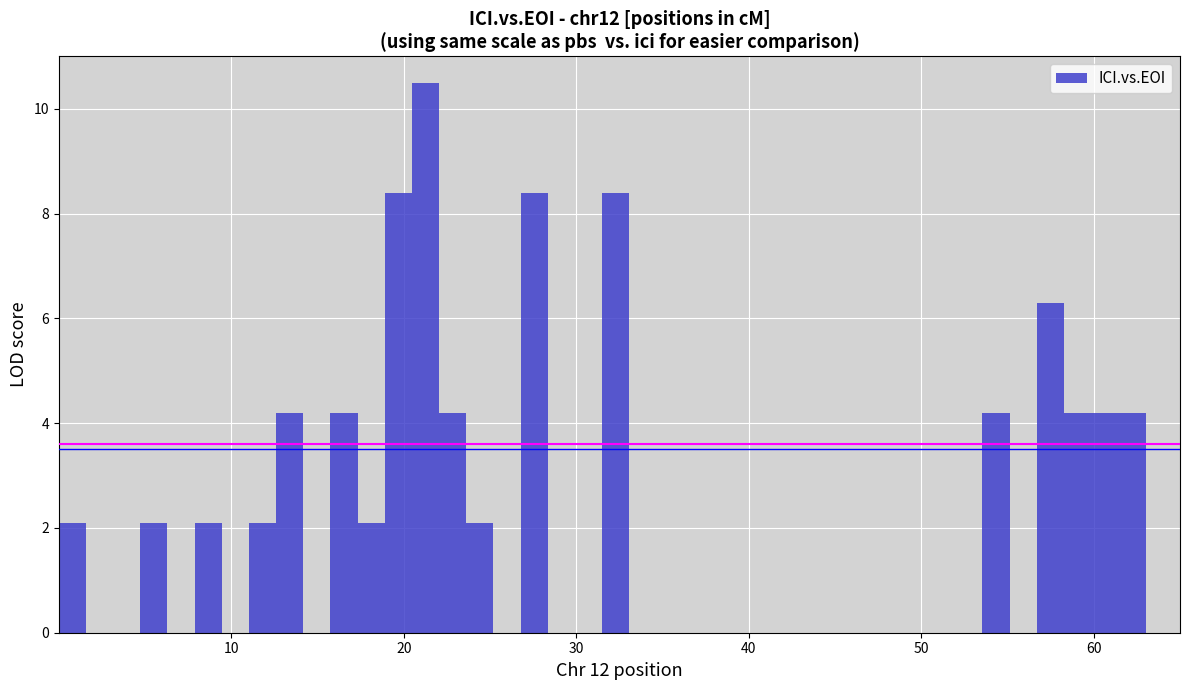

Around what value on the x-axis is the tallest bar? Give the approximate position of its centre, as read against the axis.

21